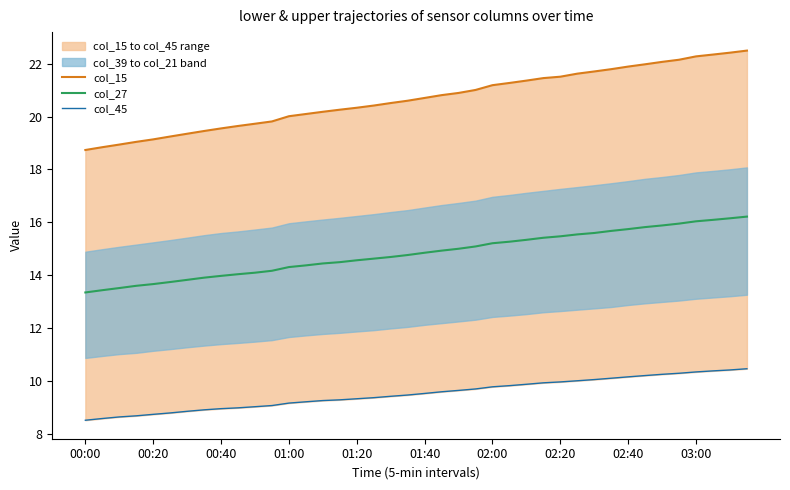

The col_27 series shows 5.7 at 02:40. True or false?

False